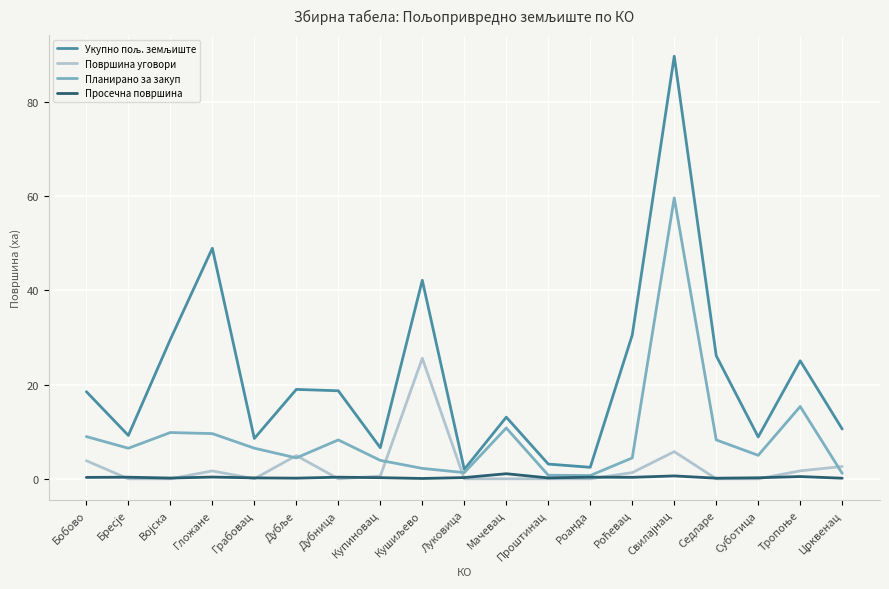

What is the difference between the maximum and minimum values in the Просечна површина series?

1.0